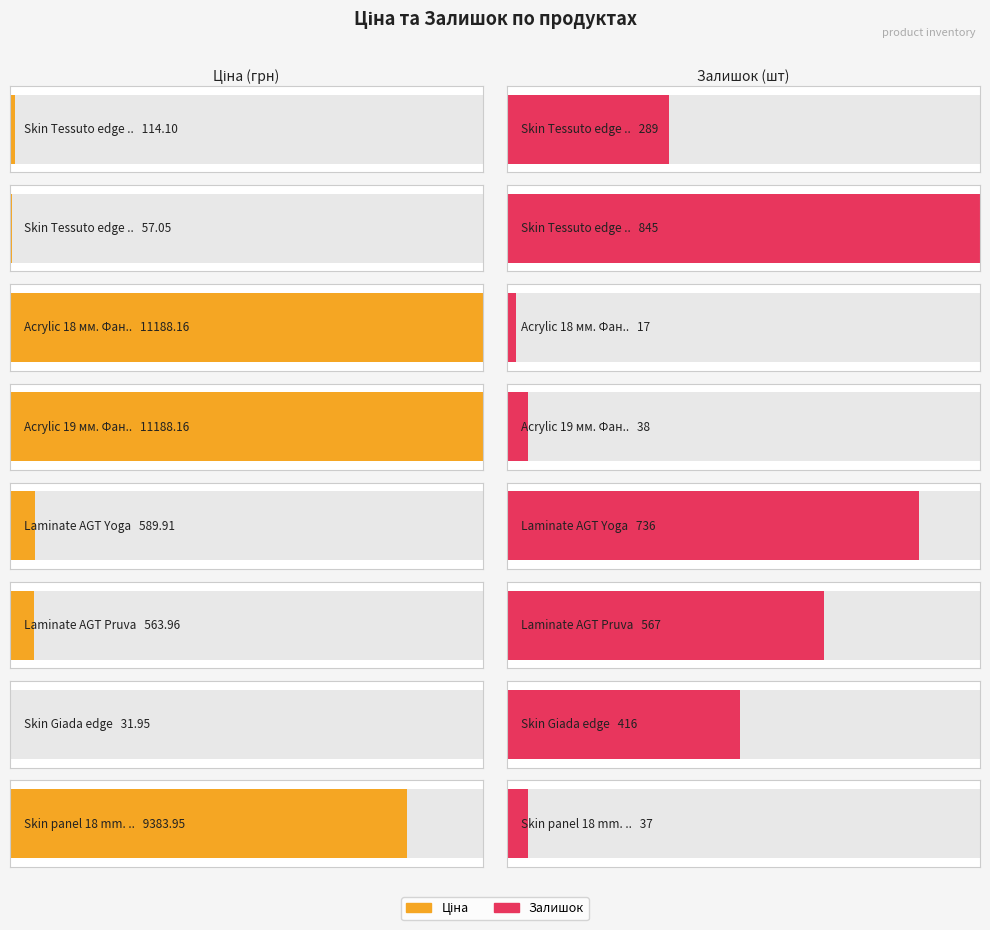

What is the approximate value of Залишок at Acrylic 19 мм. Фантазія?

38.0